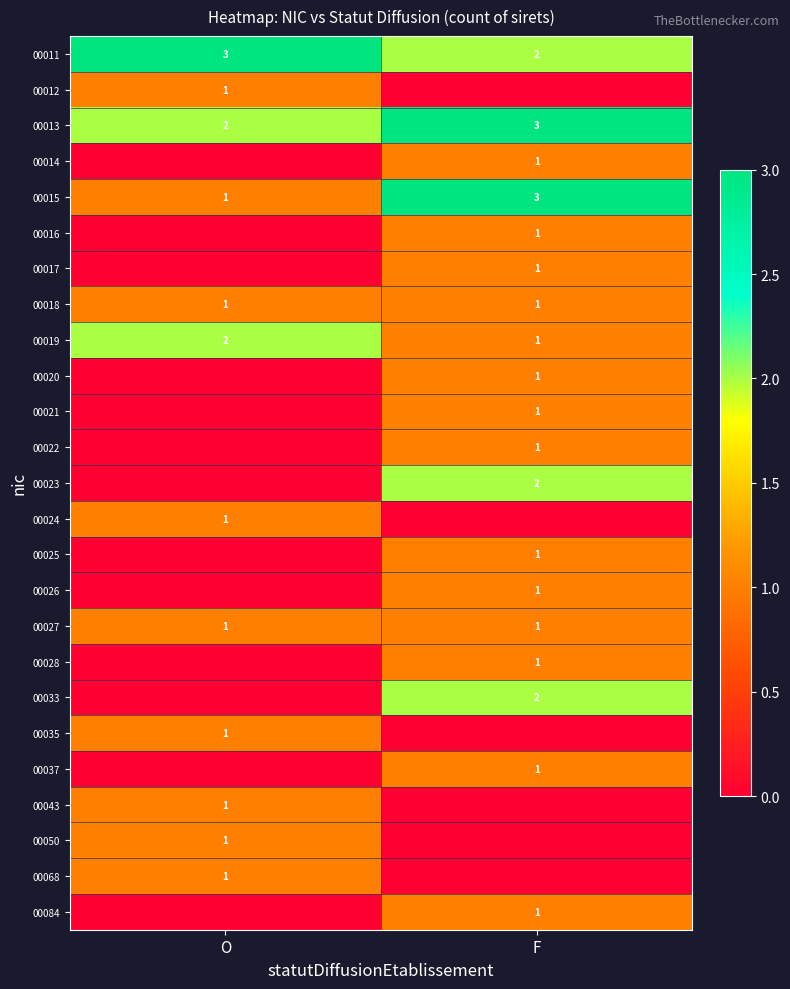

Rank the categories by 00013 value from highest to lowest.

F, O